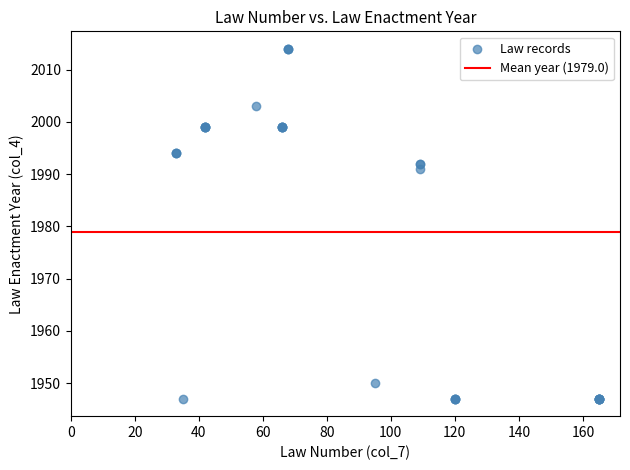

What Y value in the scatter plot is closest to 1980?

1991